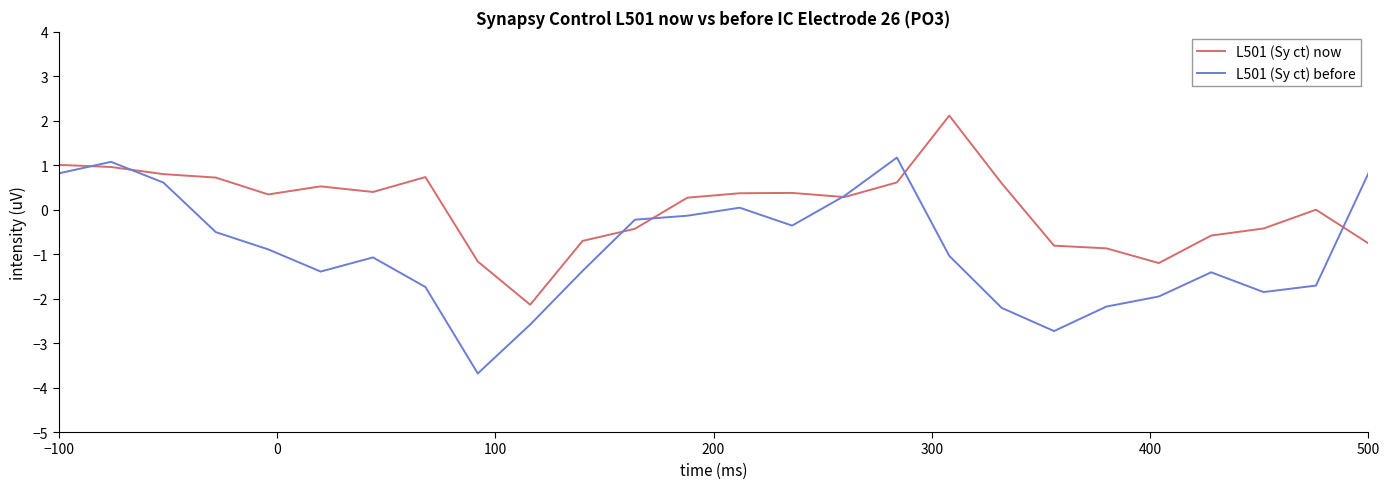

List the series in order of their peak value, lowest first.

L501 (Sy ct) before, L501 (Sy ct) now